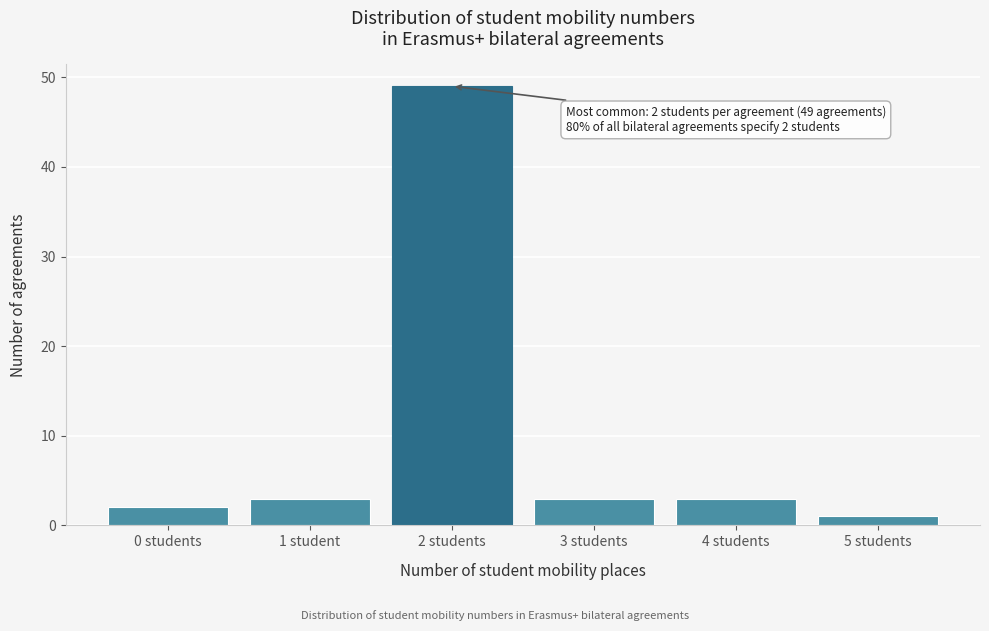

Reading left to right, list all the values displayed in this chart.

2	3	49	3	3	1